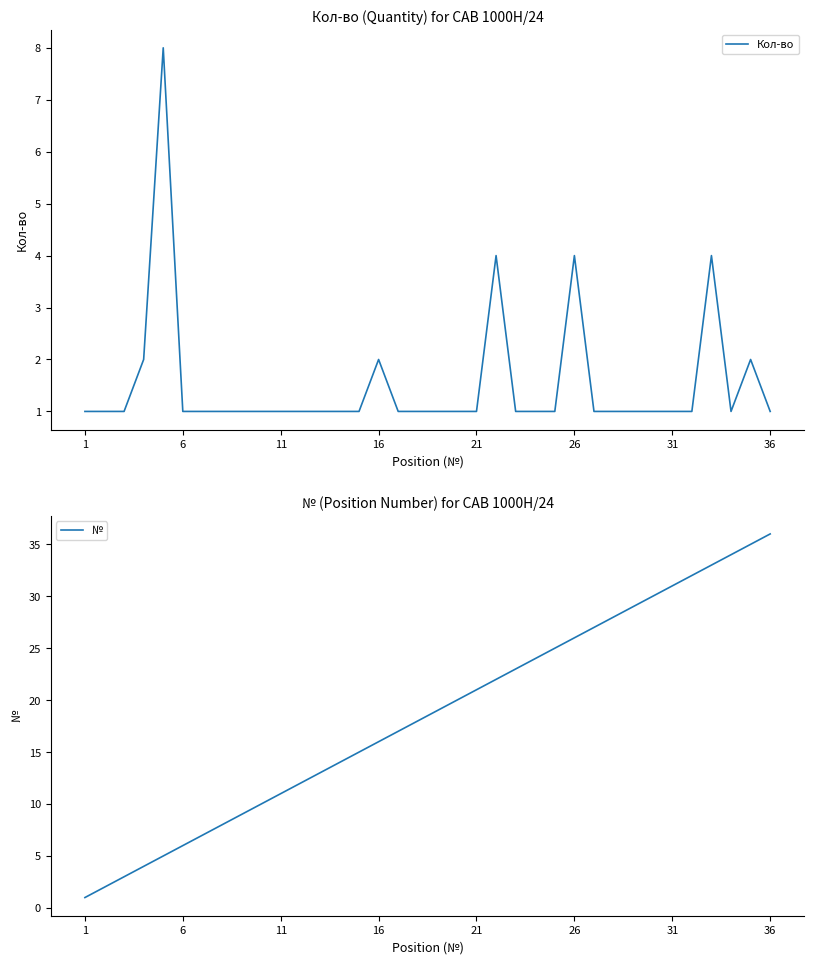

True or false: Кол-во has a value of 0 at 6.

False